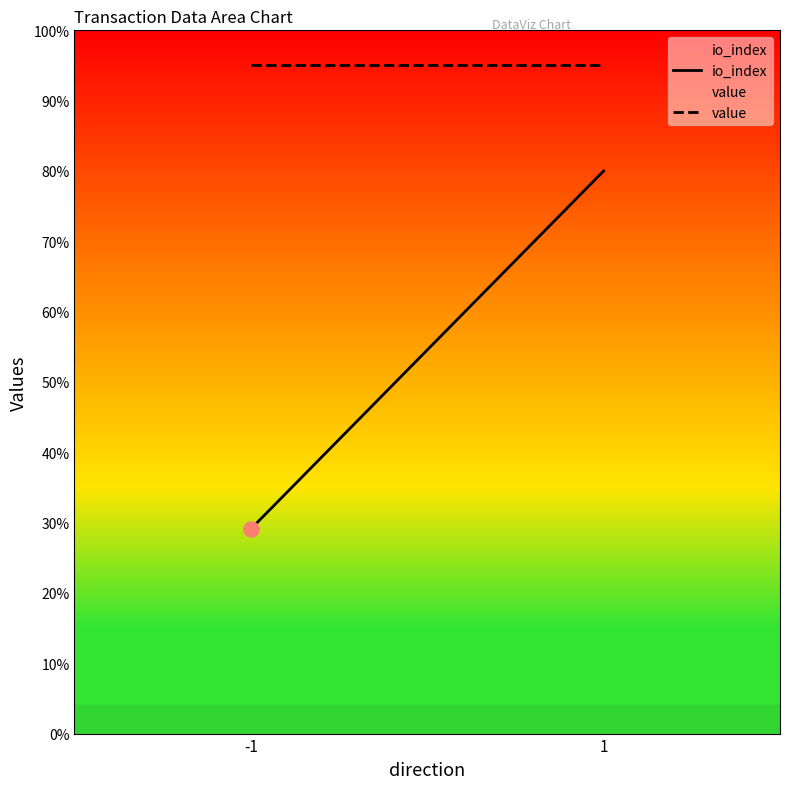

At which category is the sum across all series the highest?

1